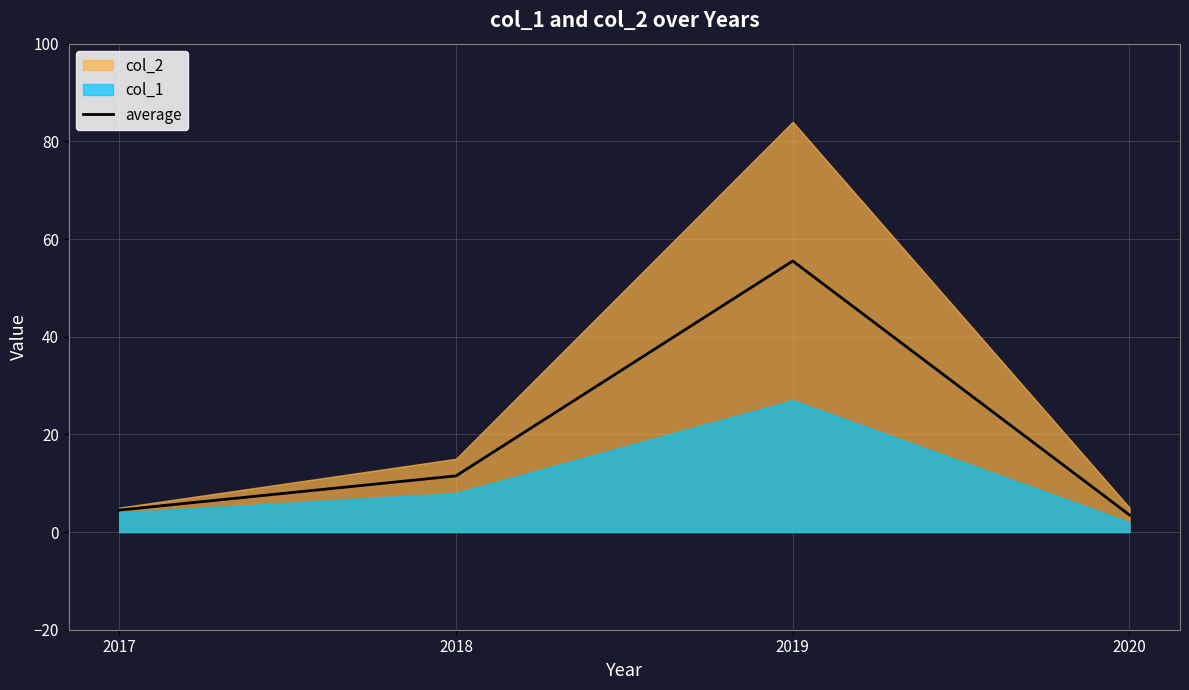

What is the difference between the maximum and minimum values?

52.0